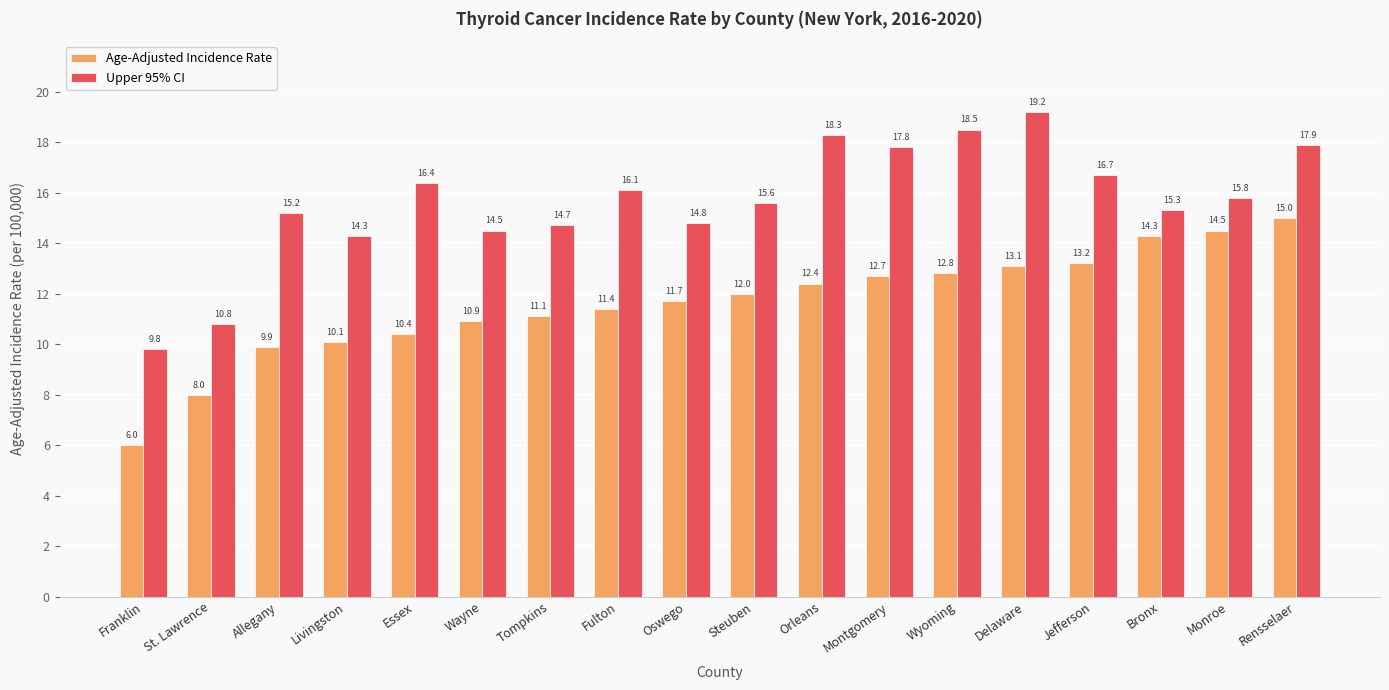

What position from the right is Monroe?

2